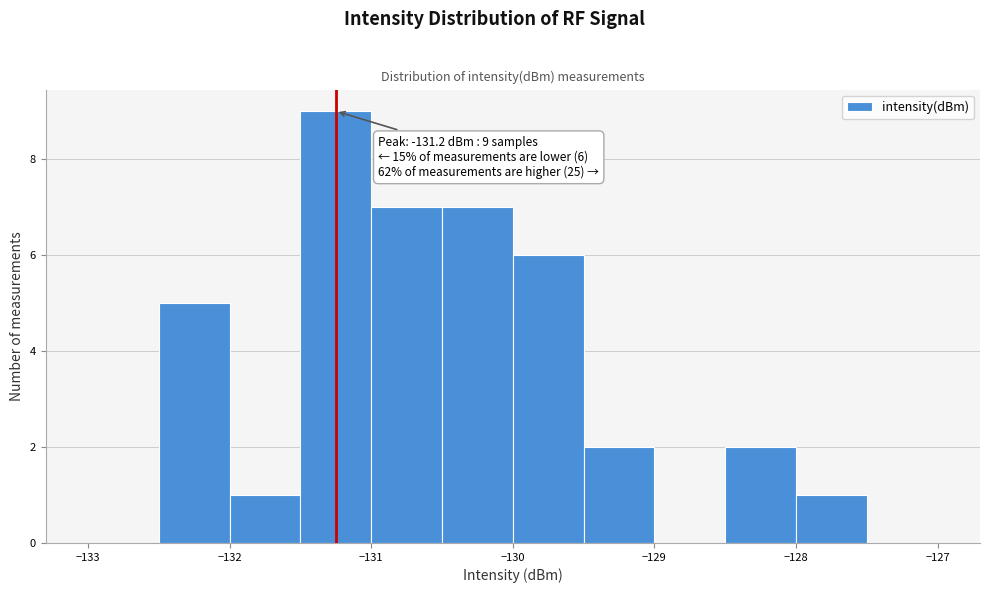

Which range on the x-axis has the tallest bar?

-131.5 to -131.0